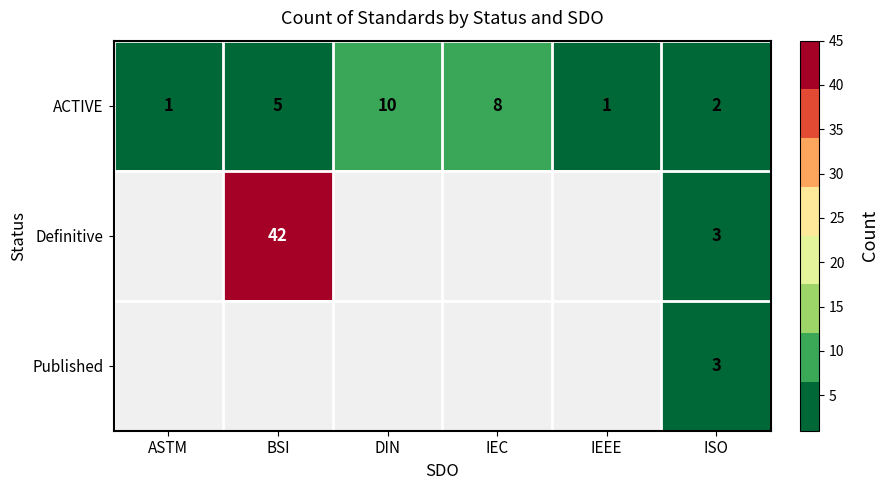

The value of Definitive at ISO is 1. True or false?

False